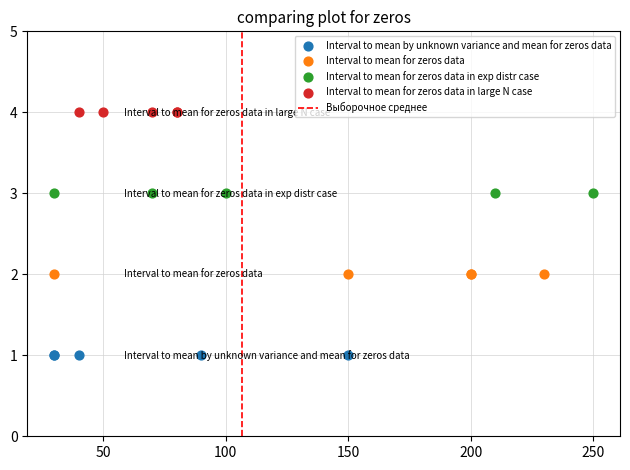

Which series reaches the maximum Y coordinate?

Interval to mean for zeros data in large N case